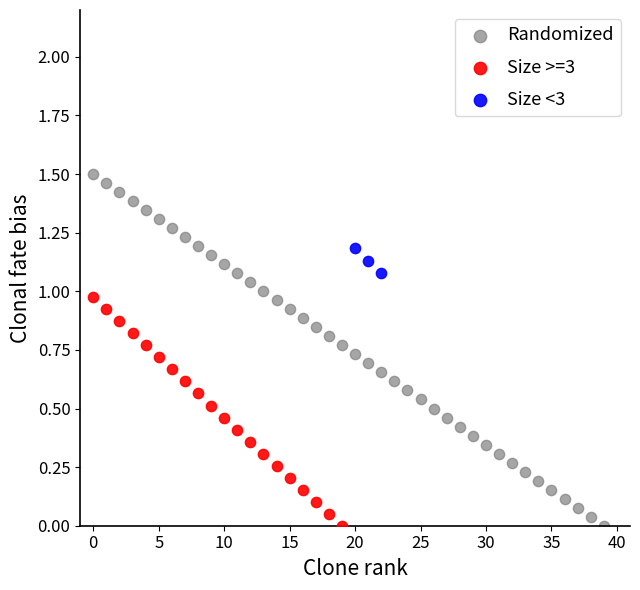

Which series reaches the maximum Y coordinate?

Randomized